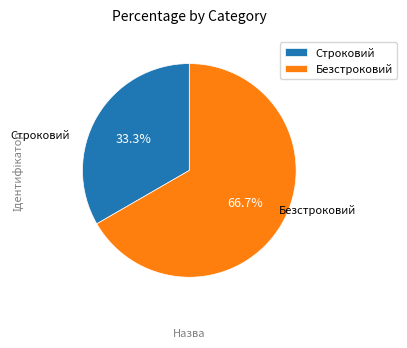

True or false: Безстроковий accounts for 67% of the total.

True